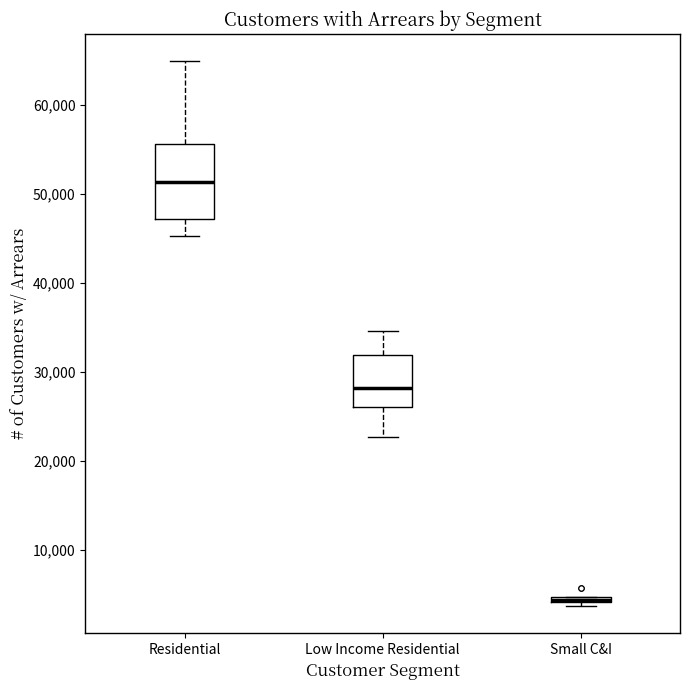

Comparing the boxes themselves (not the whiskers), which one is the tallest?

Residential